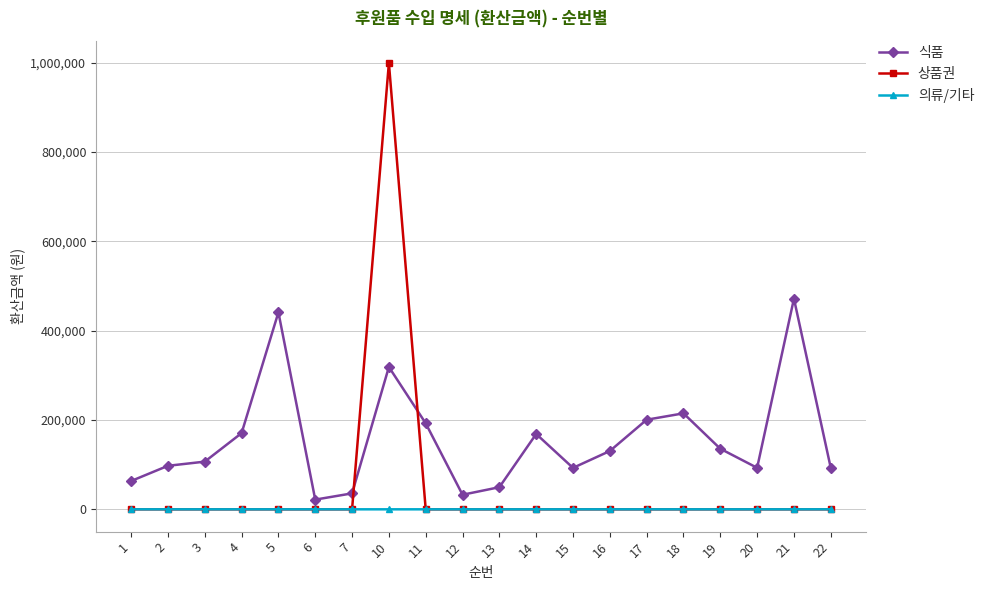

How many data points in 상품권 are above 0?

1